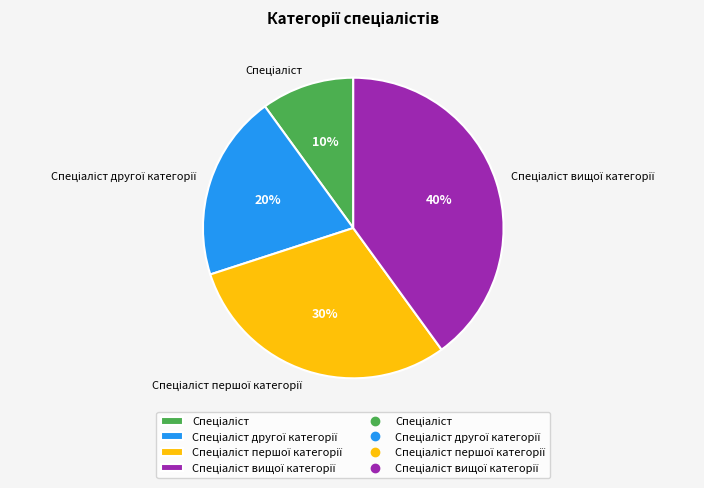

How many segments does this pie chart have?

4